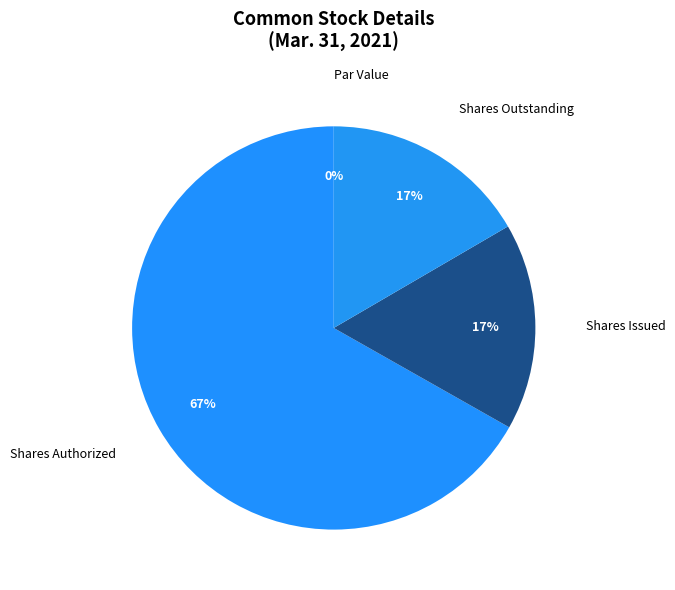

True or false: Common stock, par value accounts for 13% of the total.

False